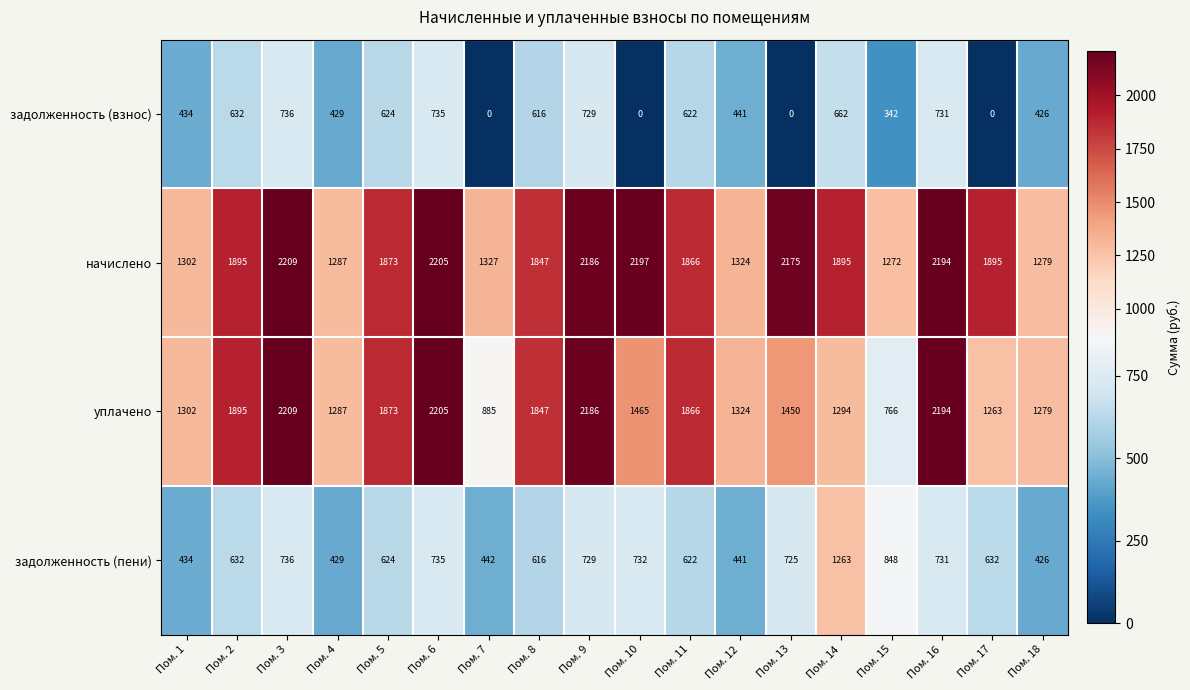

Count the number of data series in this chart.

4